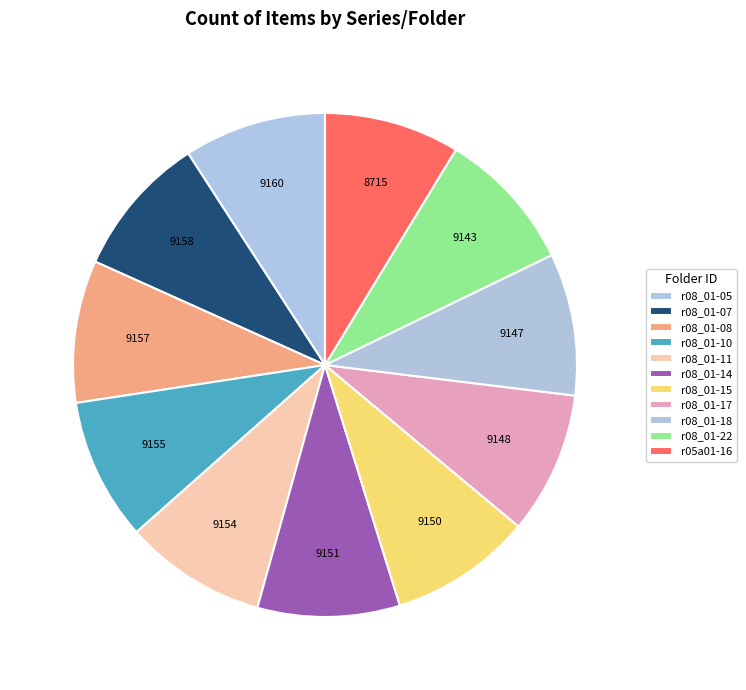

Is it true that r08_01-15 is 9% of the pie?

True